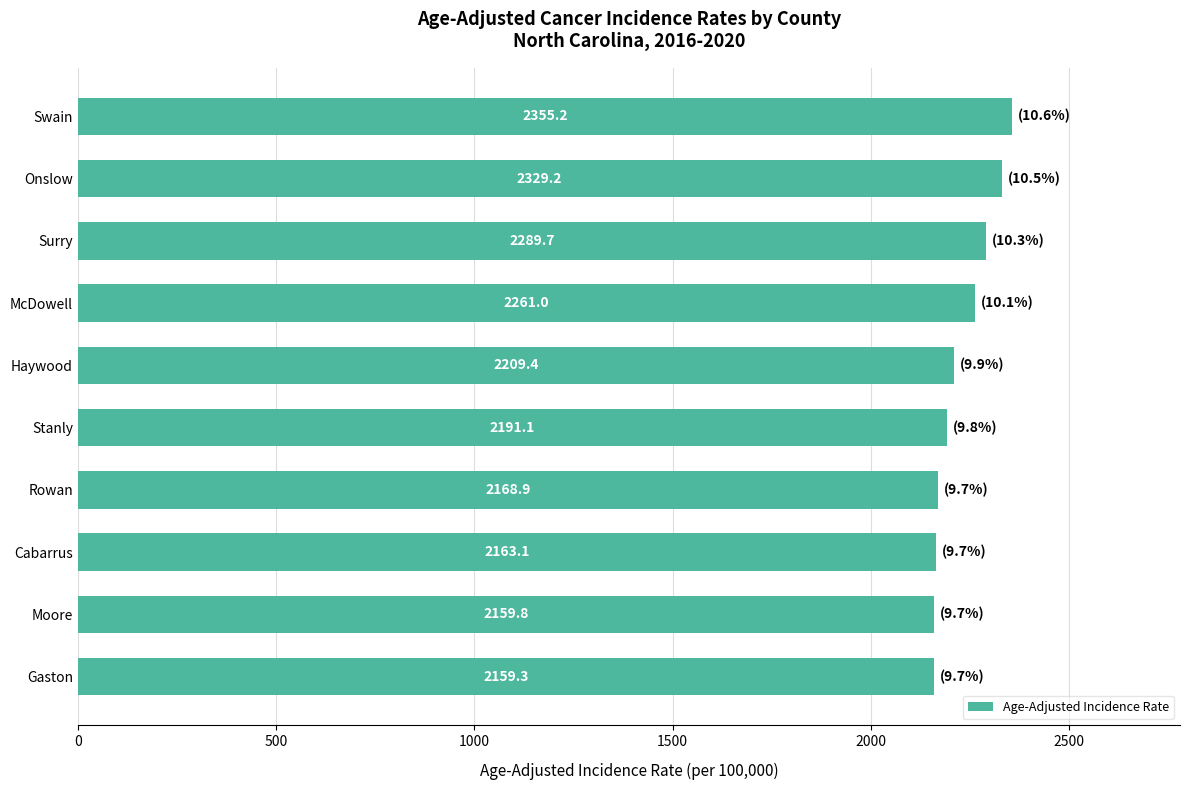

The chart shows a value of 2163.1 at Cabarrus. True or false?

True